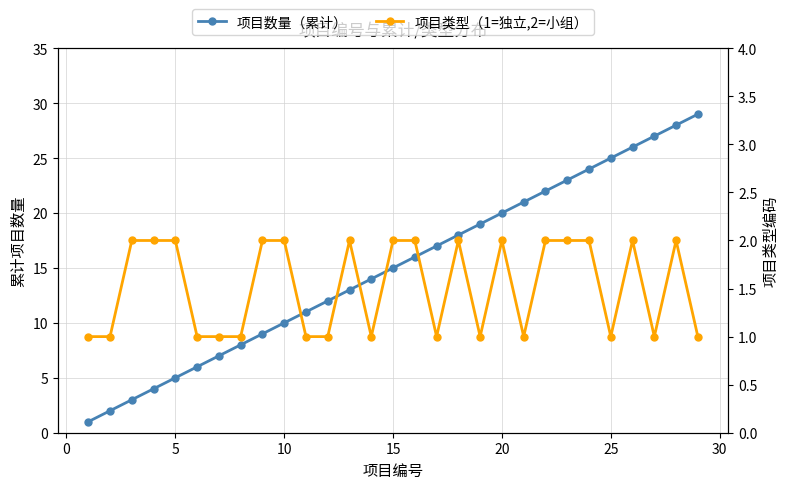

Which series has the largest range (max minus min)?

项目数量（累计）